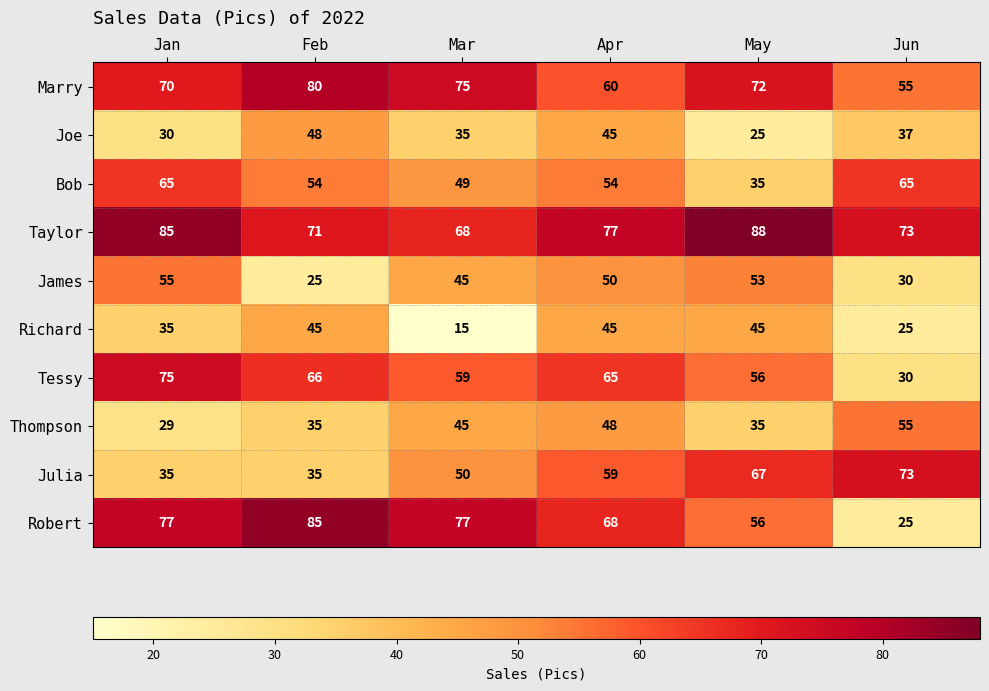

What is the sum of the Joe values at May and Feb?

73